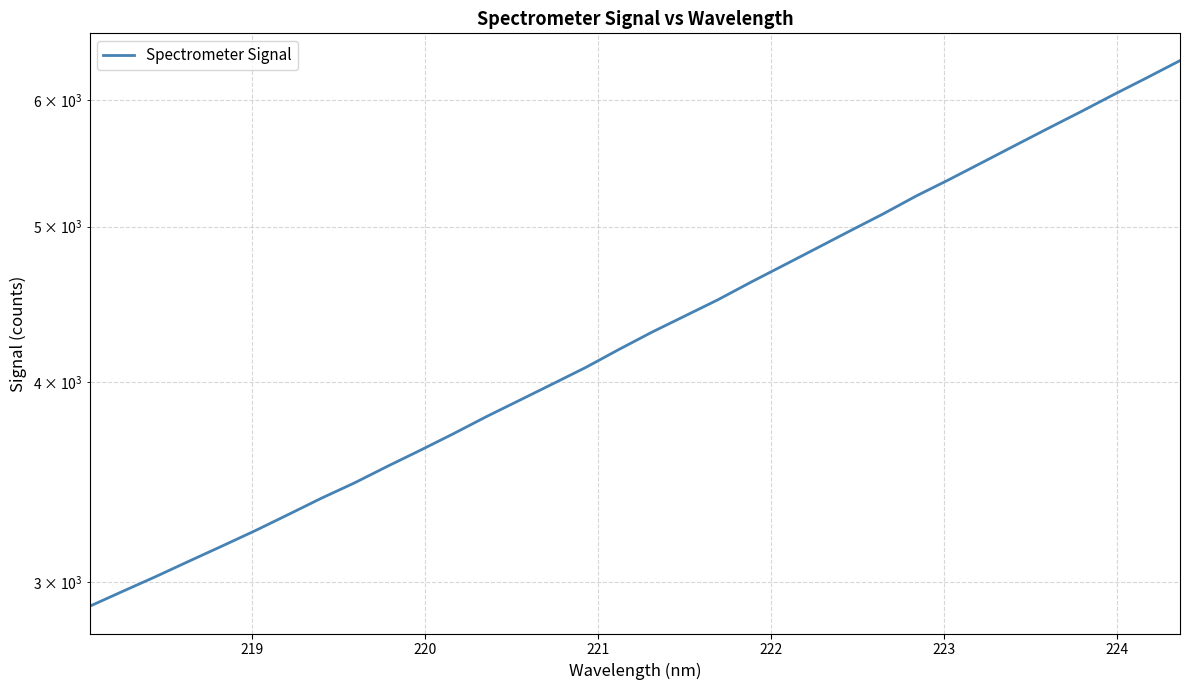

Is this an area chart (filled region under the line)?

No